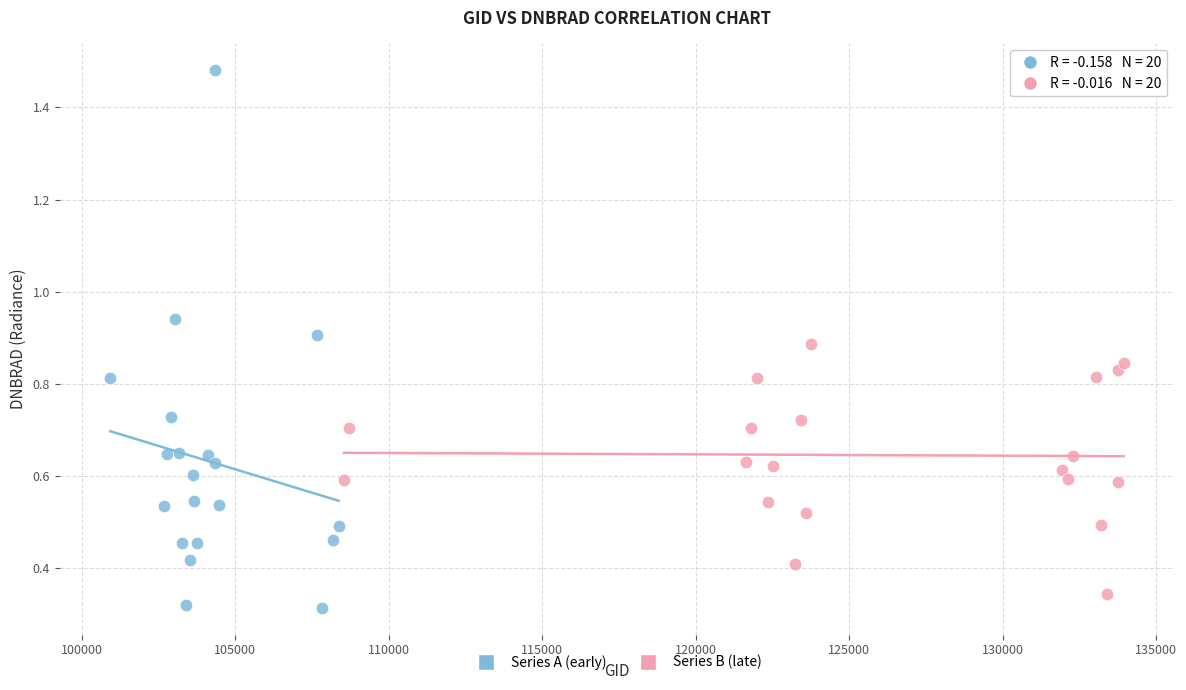

Which series contains the highest Y value?

Series A (early)